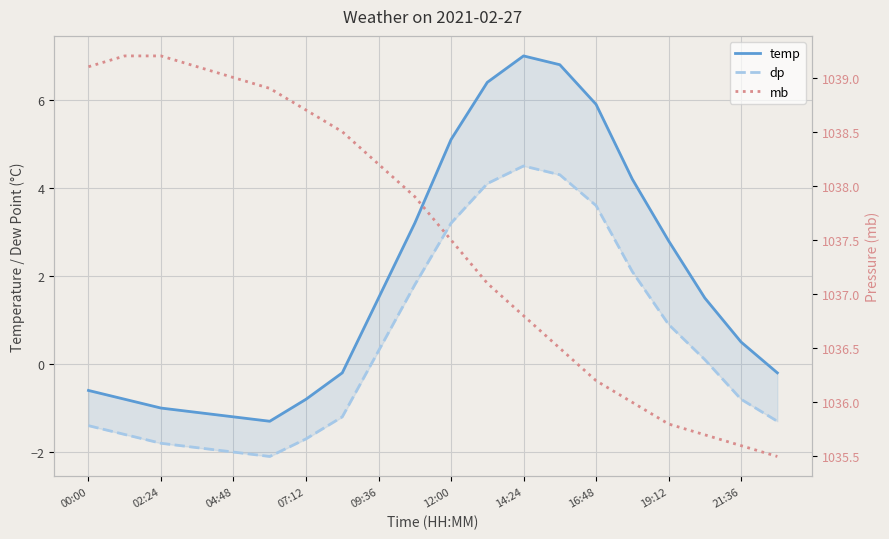

How many lines are shown in the chart?

3